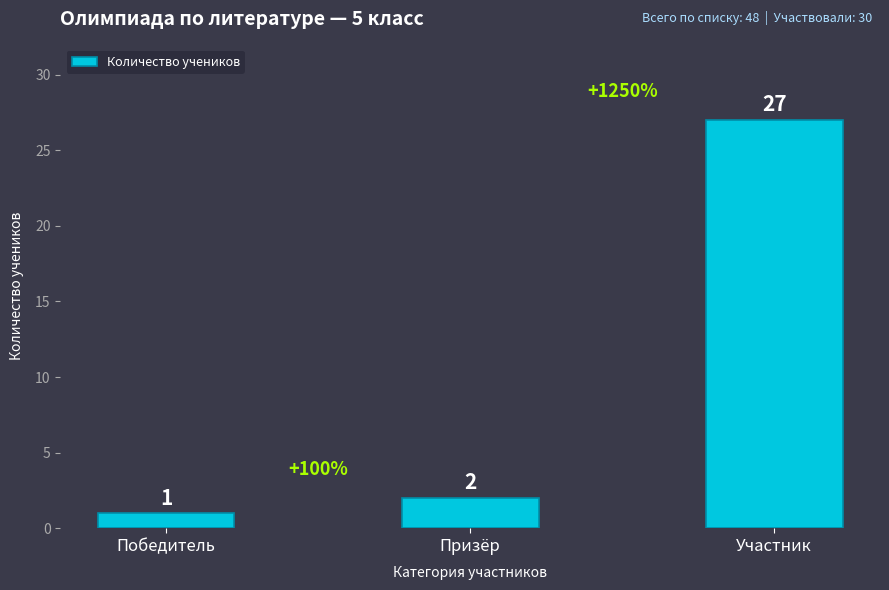

How many bars are there in total?

3